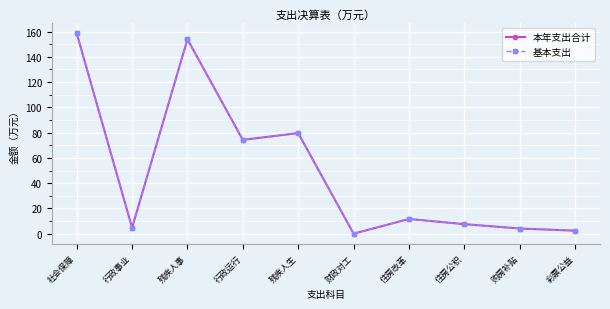

Rank the series at 行政运行 from highest to lowest value.

本年支出合计, 基本支出